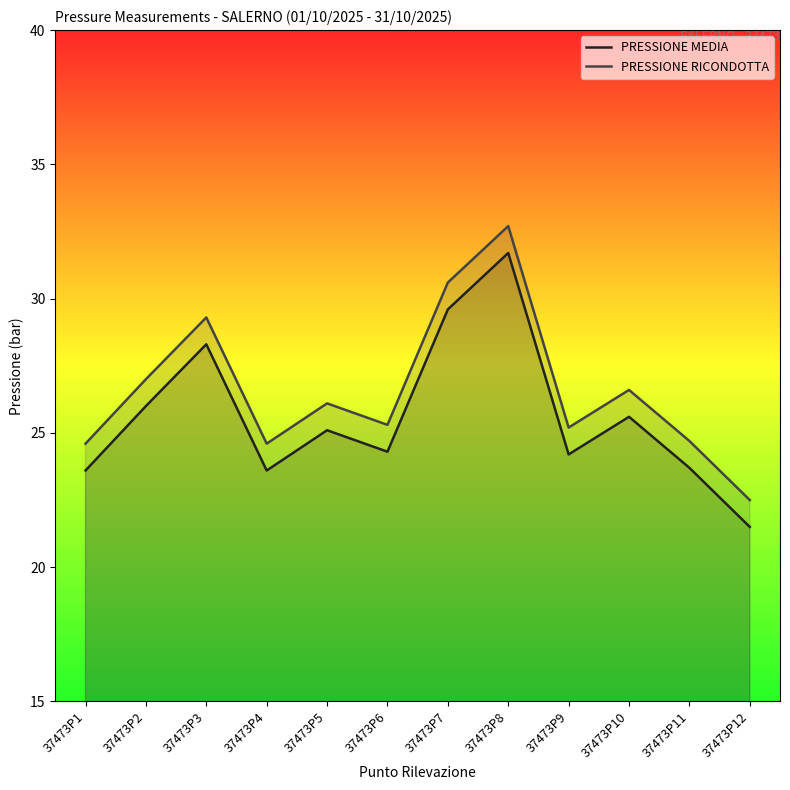

True or false: PRESSIONE RICONDOTTA and PRESSIONE MEDIA intersect in this chart.

False